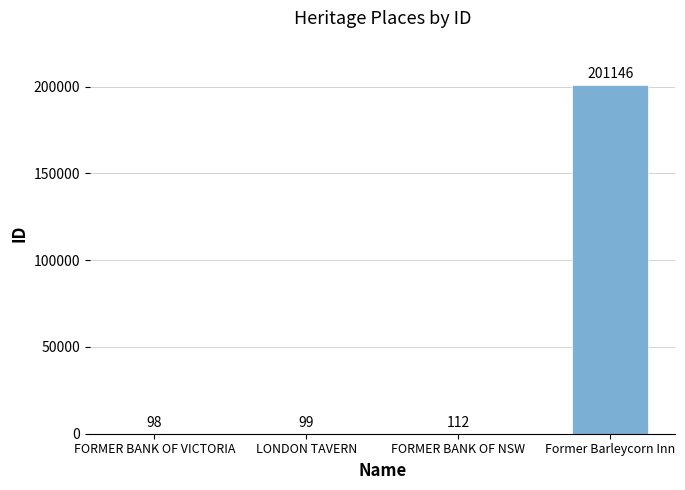

What value does the data have at FORMER BANK OF VICTORIA, to the nearest 10?

100